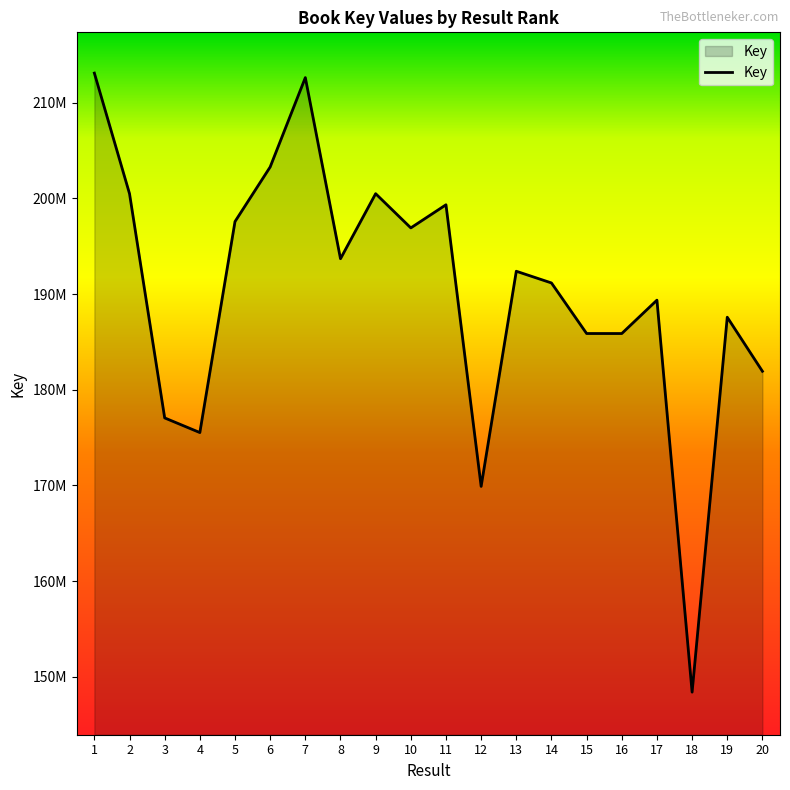

List the labels in order of value, smallest first.

18, 12, 4, 3, 20, 16, 15, 19, 17, 14, 13, 8, 10, 5, 11, 2, 9, 6, 7, 1